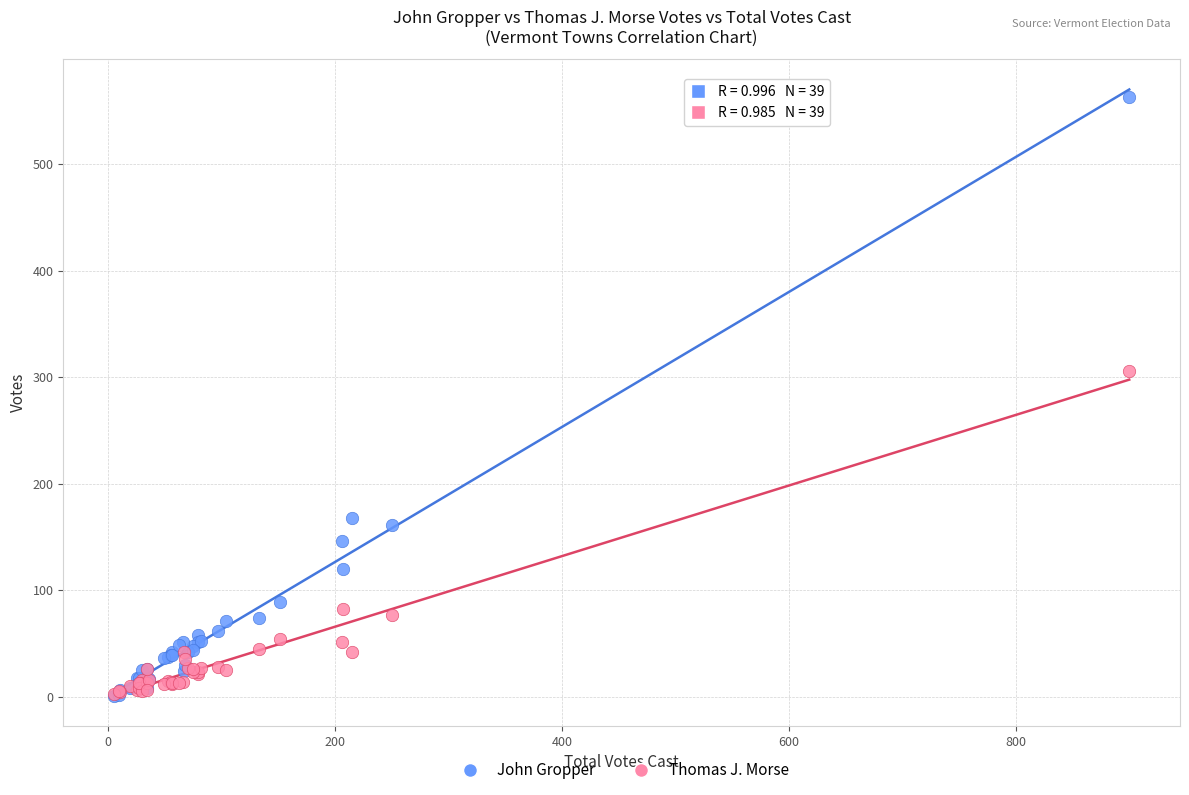

In the John Gropper series, what Y value is closest to 282?

168